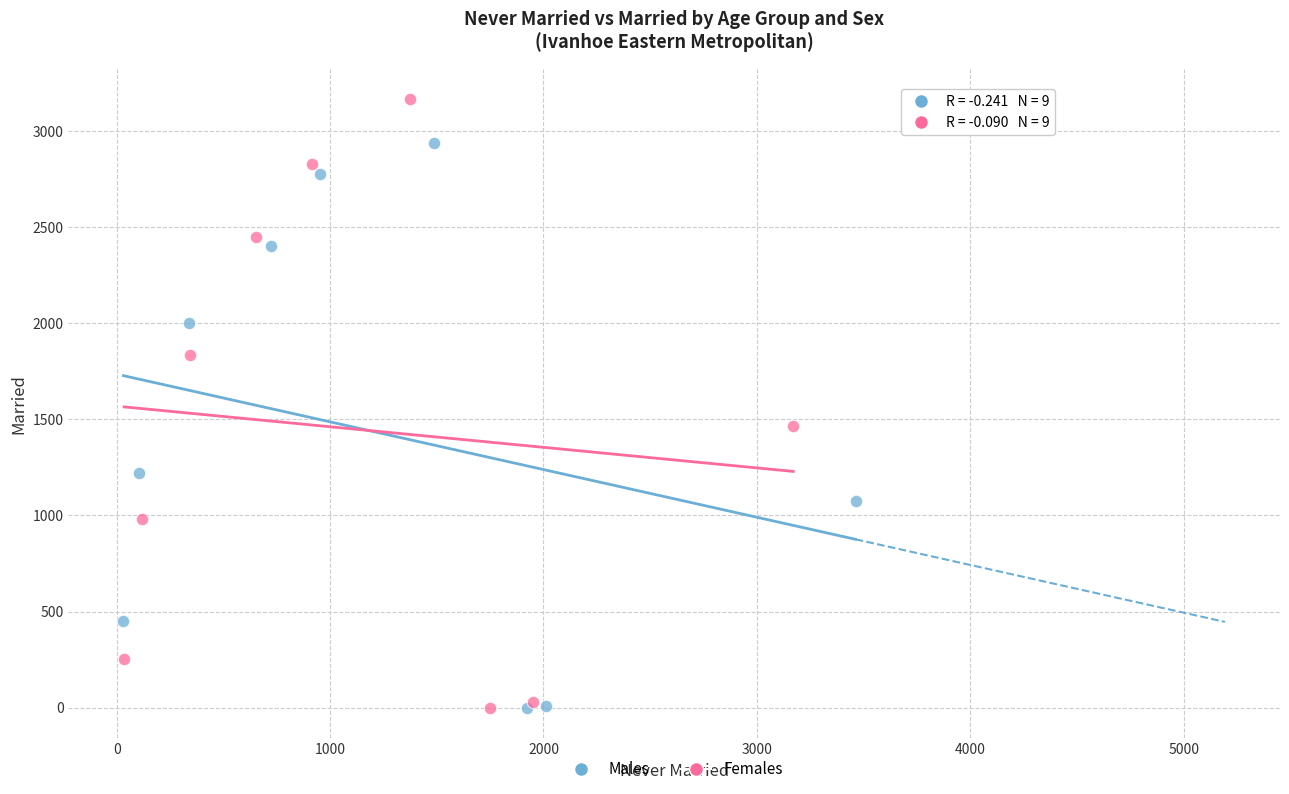

Which series has the largest Y range (max minus min)?

Females